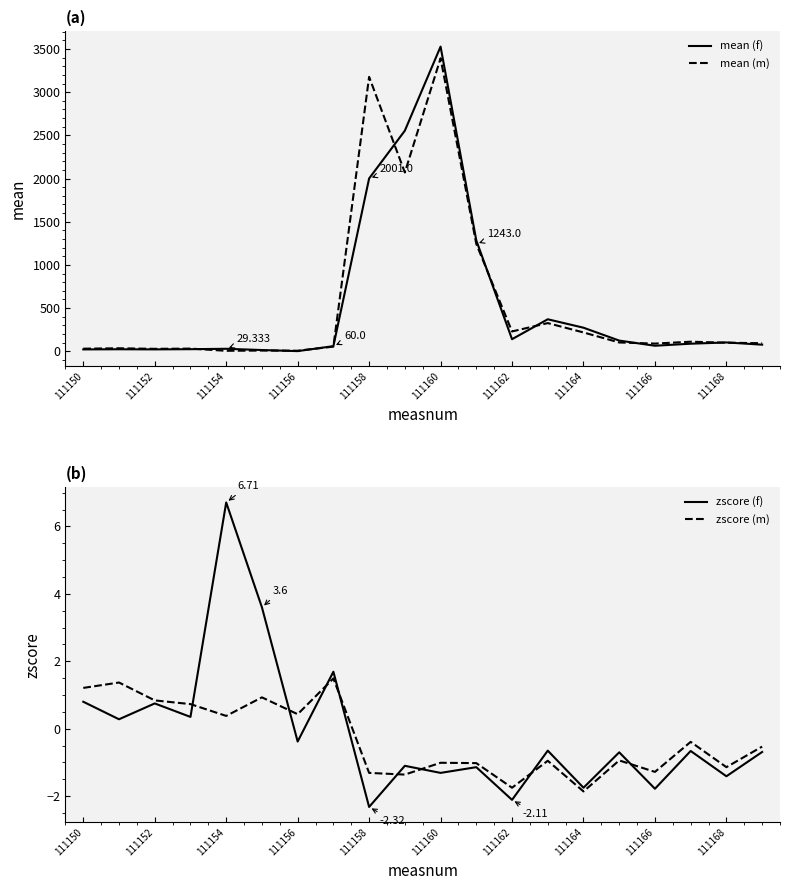

What is the value of the mean (f) point at the 2nd from the left?

23.7